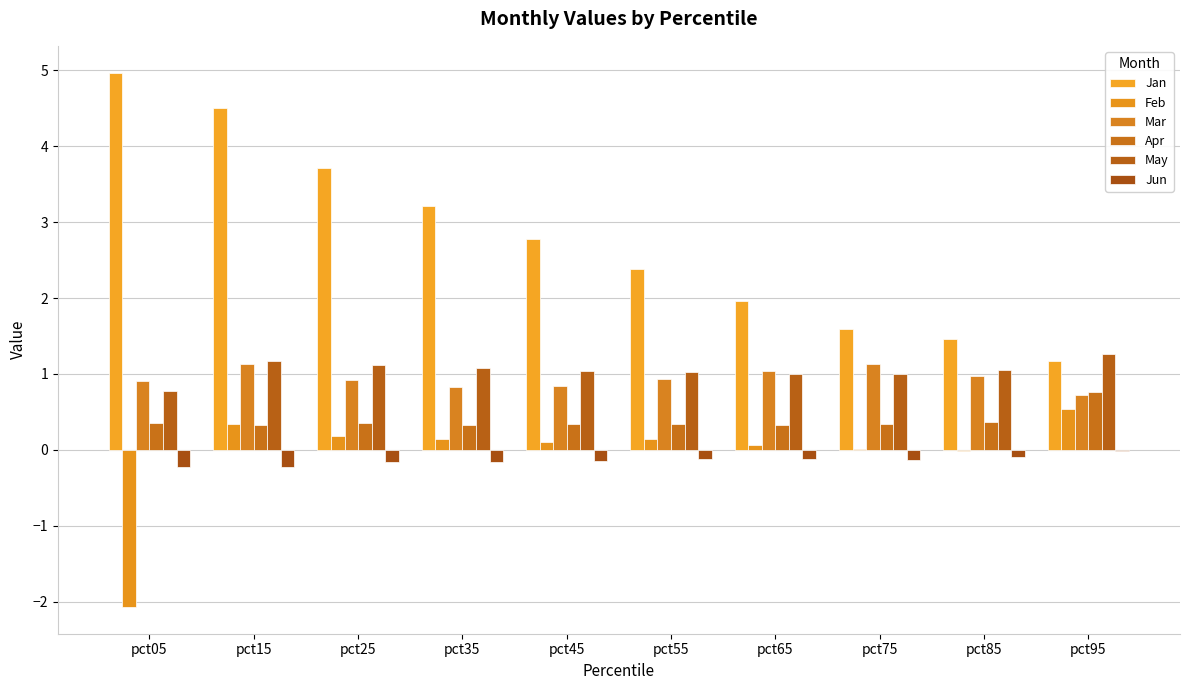

Is it true that Jan equals 3.7 at pct25?

True